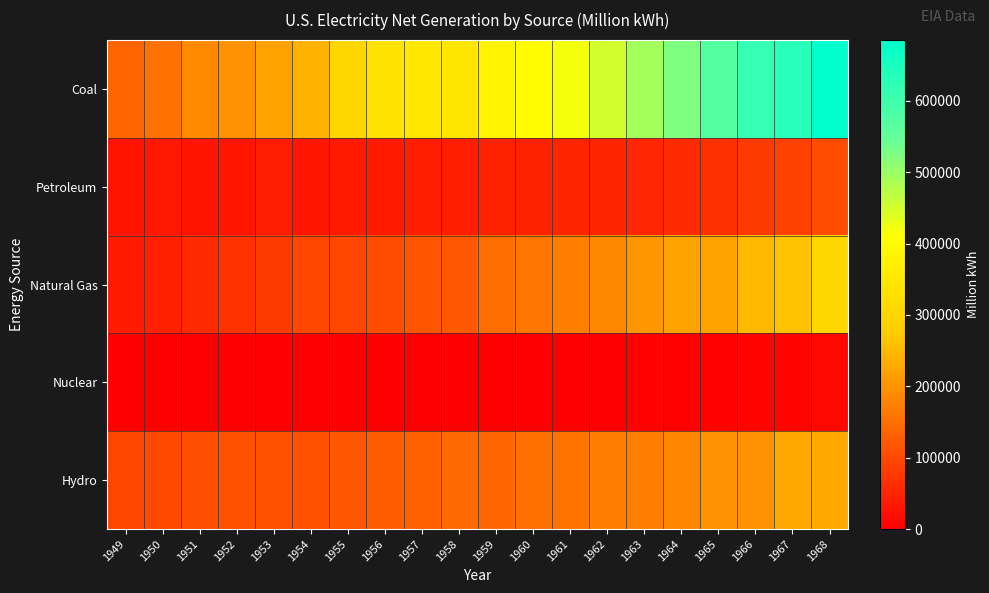

How many categories are shown in the chart?

20